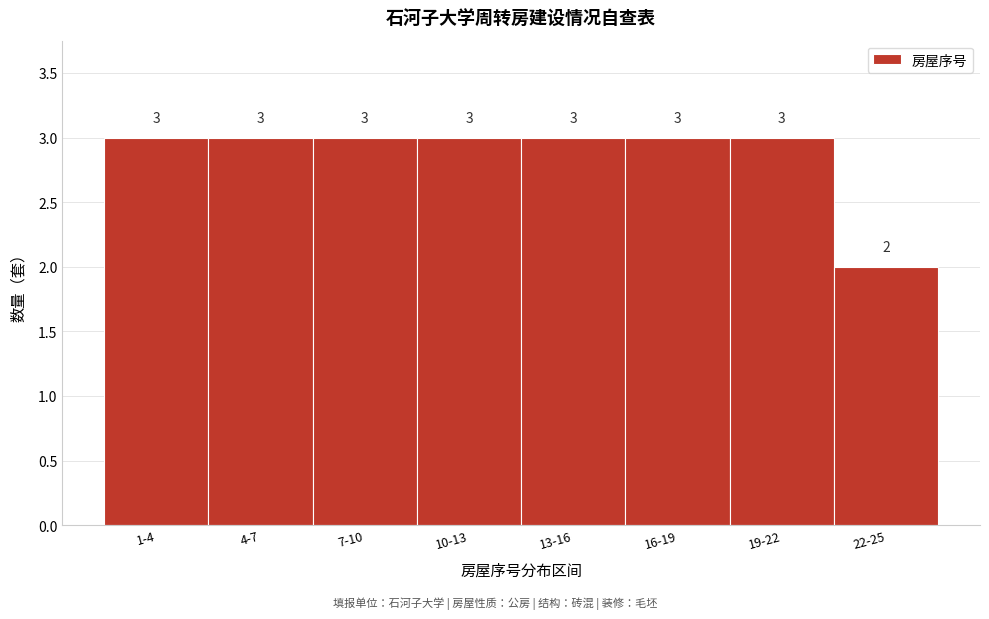

Reading left to right, transcribe all the data shown in this chart.

1-4=3	4-7=3	7-10=3	10-13=3	13-16=3	16-19=3	19-22=3	22-25=2